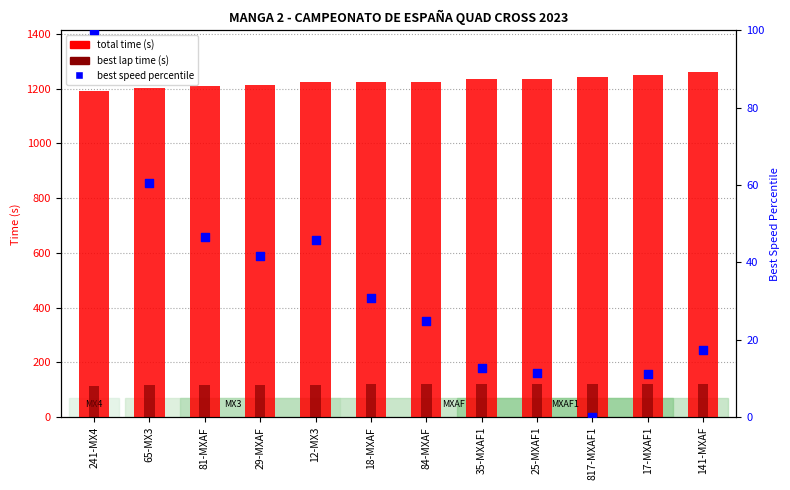

What are all the series names shown in the legend?

total time (s), best lap time (s), best speed percentile